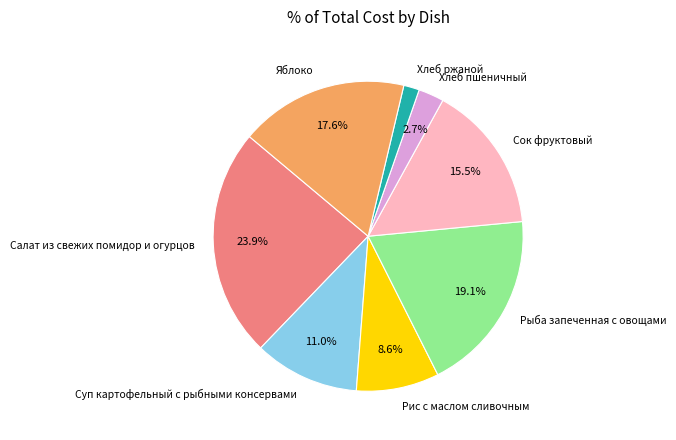

The Хлеб пшеничный slice represents 3% of the pie. True or false?

True